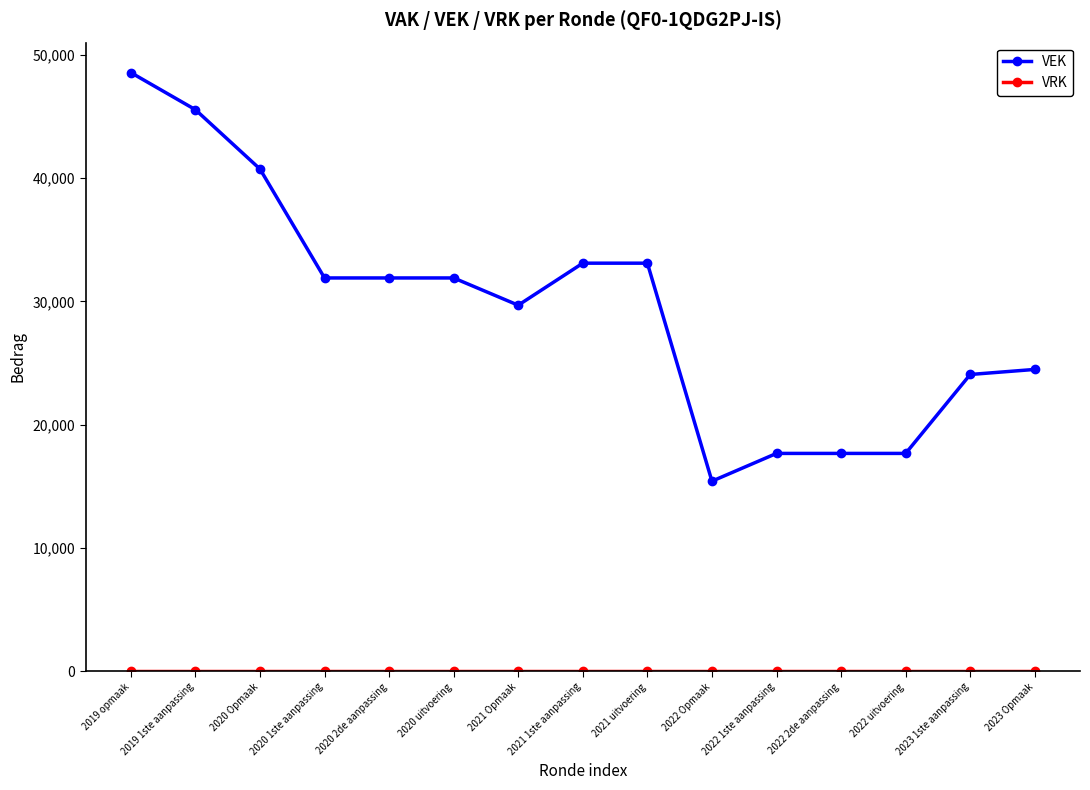

True or false: VEK has a value of 30930 at 2022 2de aanpassing.

False